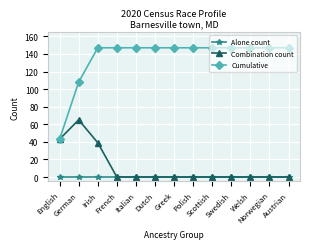

What is the difference between the highest and lowest values at French?

147